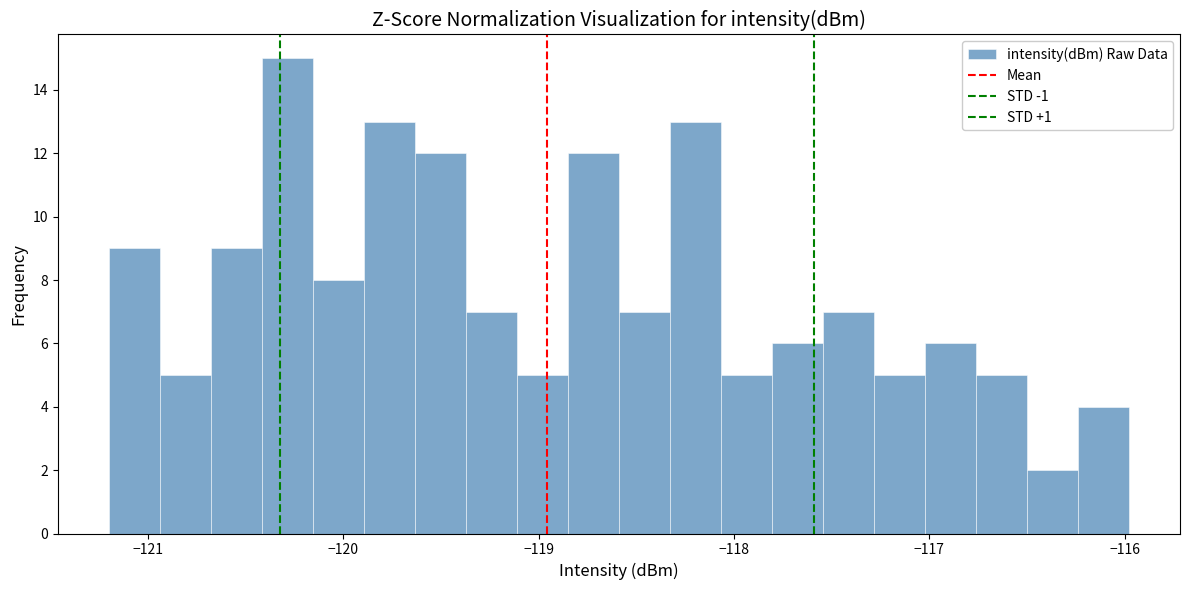

Read against the x-axis, roughly where is the centre of the tallest bar?

-120.3